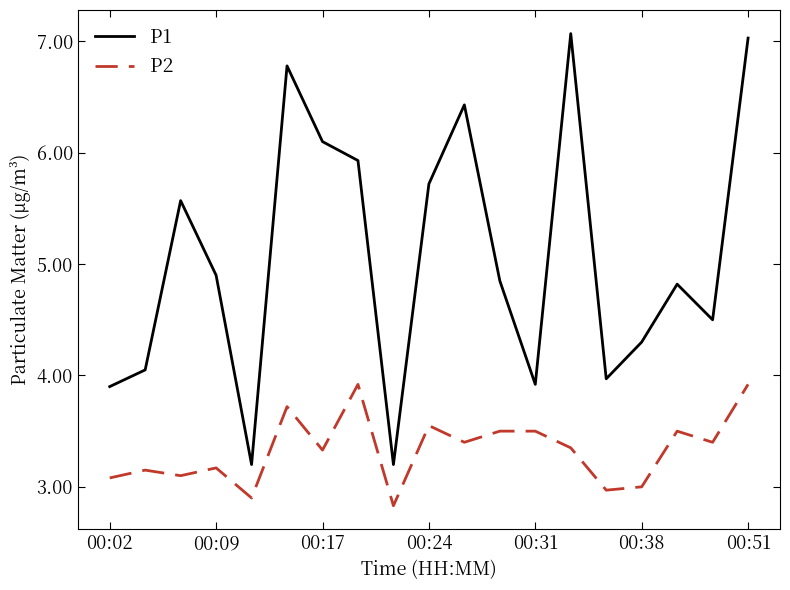

List the series in order of their overall mean, highest first.

P1, P2